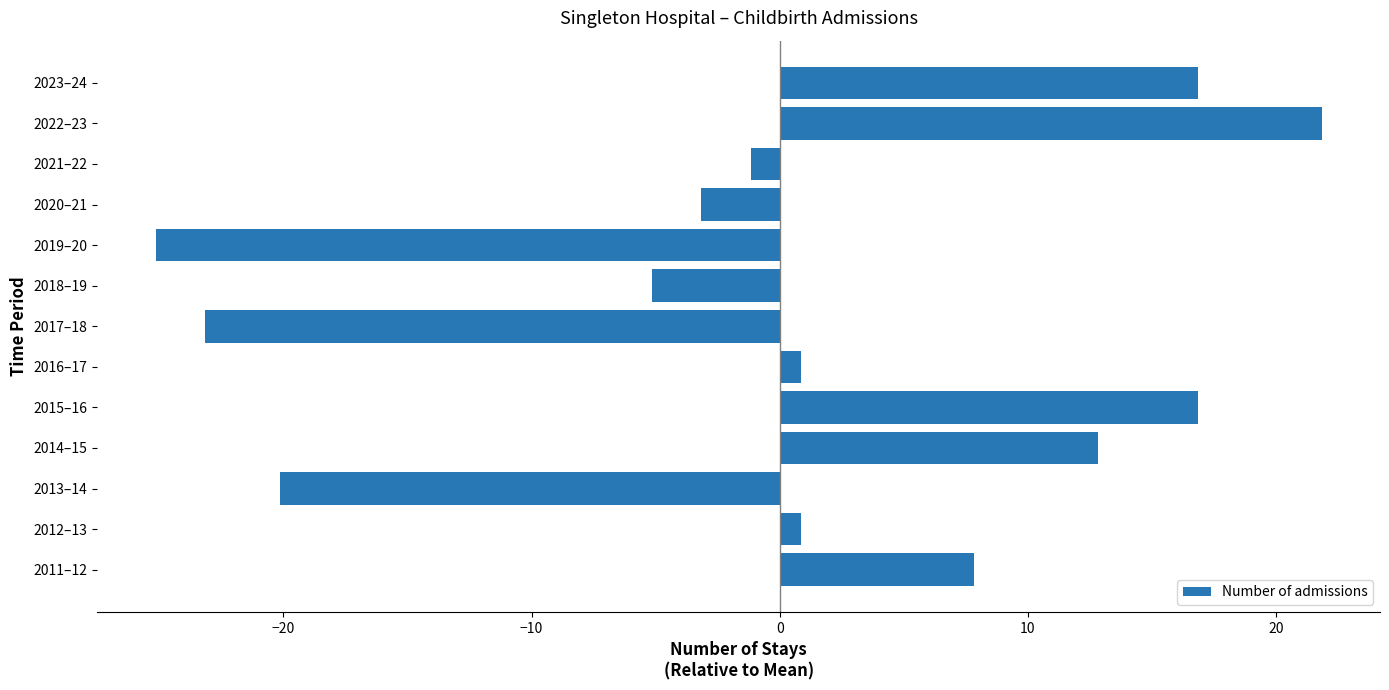

Which category has the lowest value across all series?

2019–20